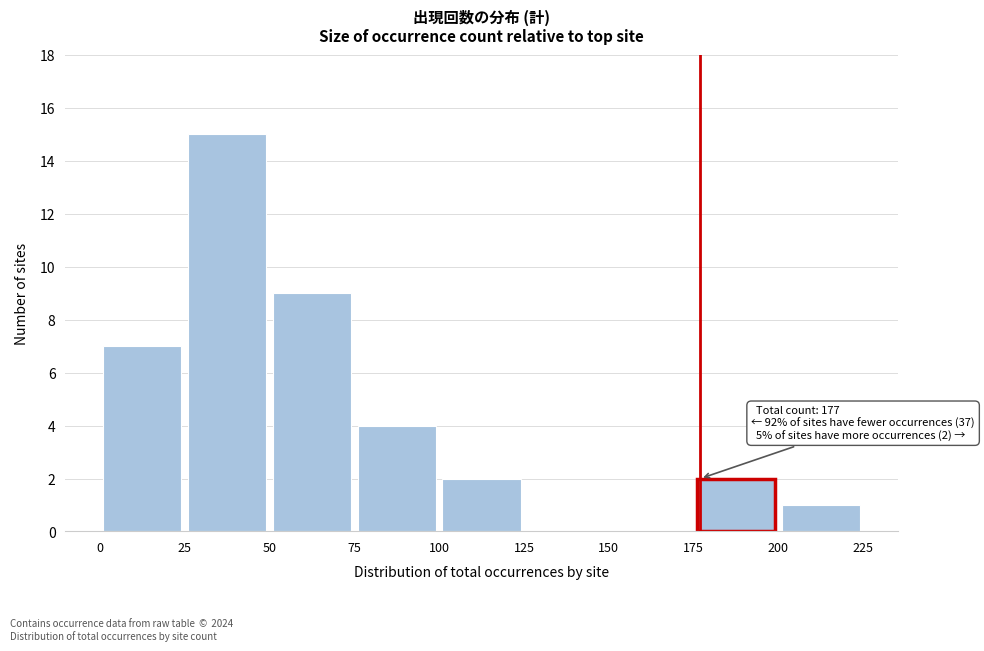

Over which range of the x-axis is the bar tallest?

25 to 50